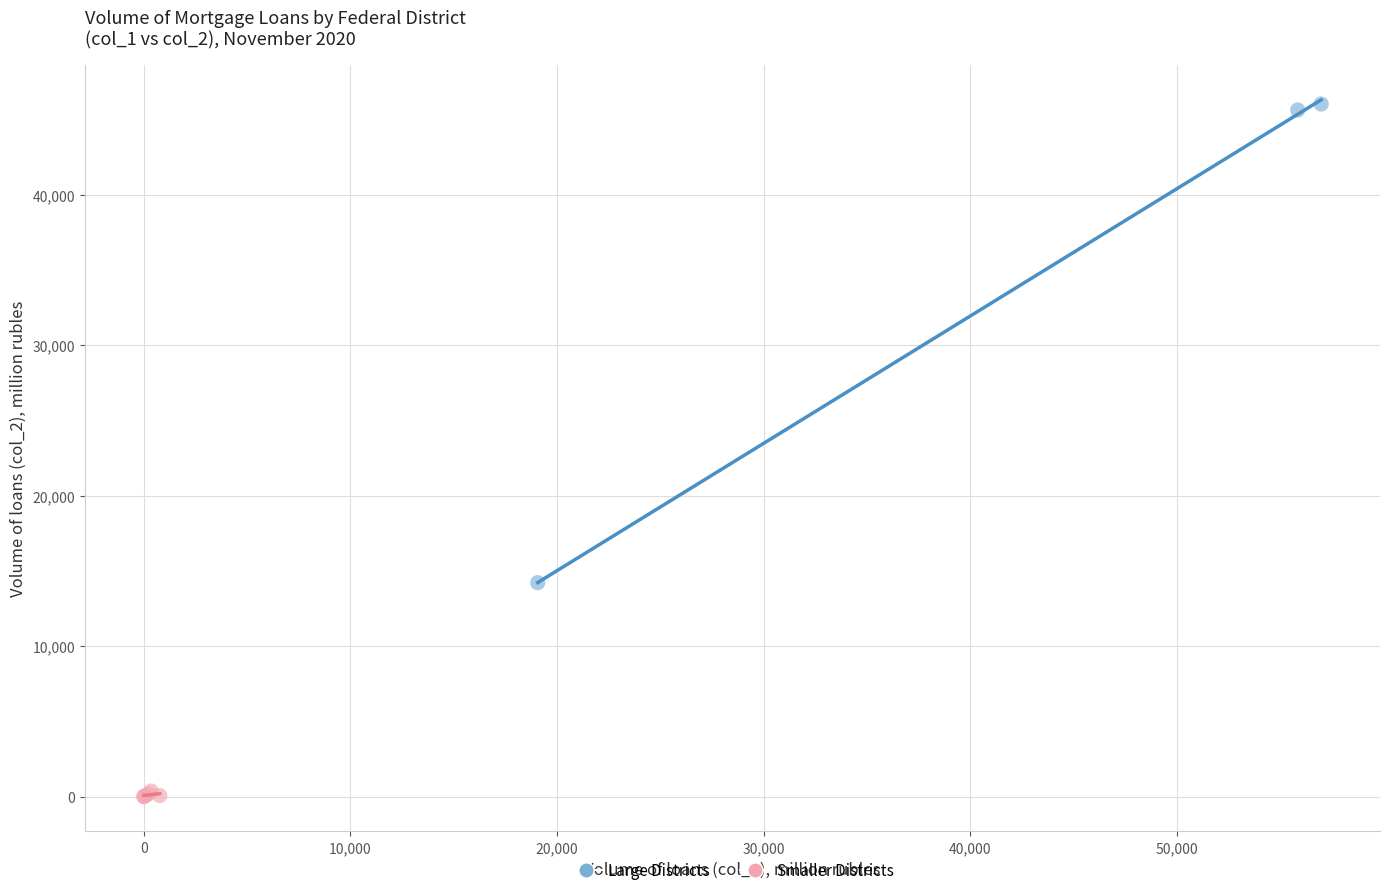

Which series contains the lowest Y value?

Smaller Districts